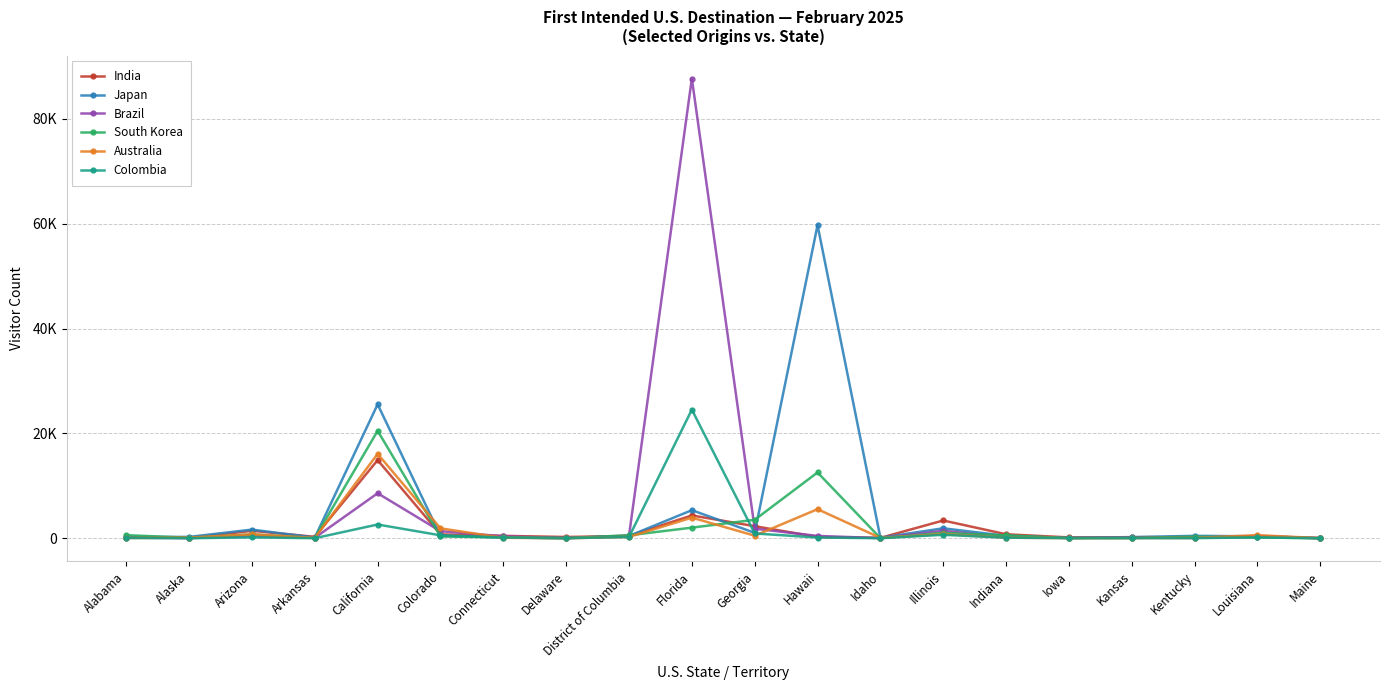

Between Louisiana and Maine, which is larger?

Louisiana